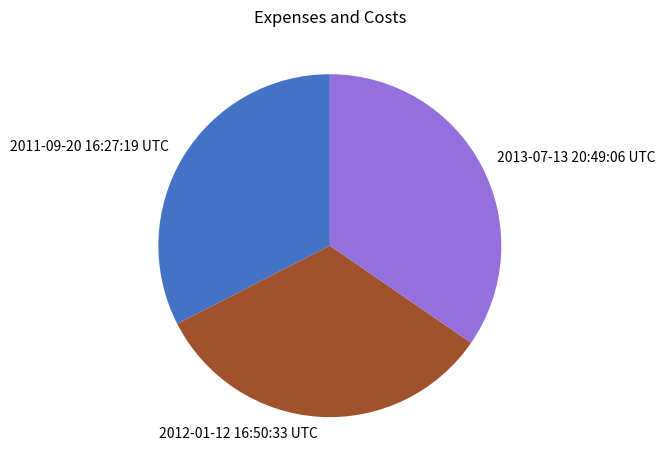

How many segments does this pie chart have?

3